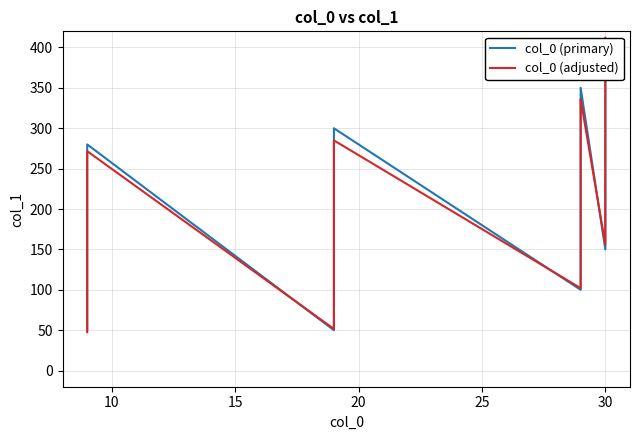

True or false: col_0 (adjusted) and col_0 (primary) intersect in this chart.

True